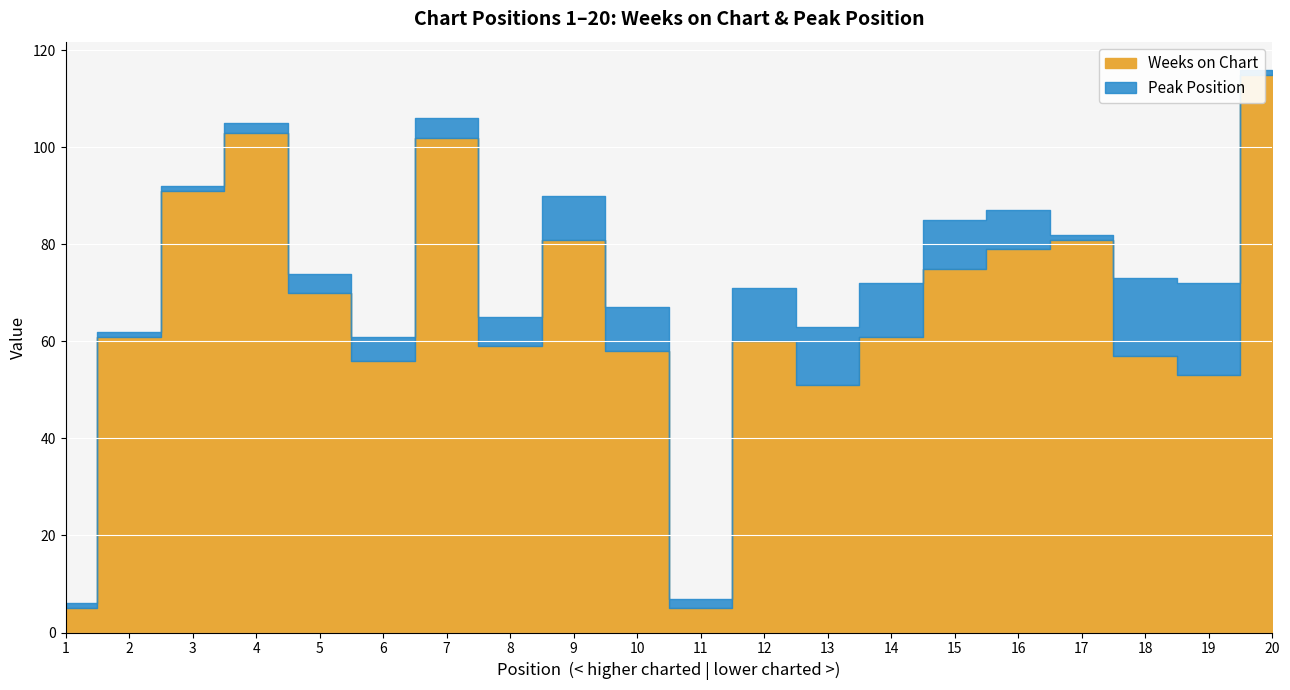

Which series has the largest range (max minus min)?

Weeks on Chart